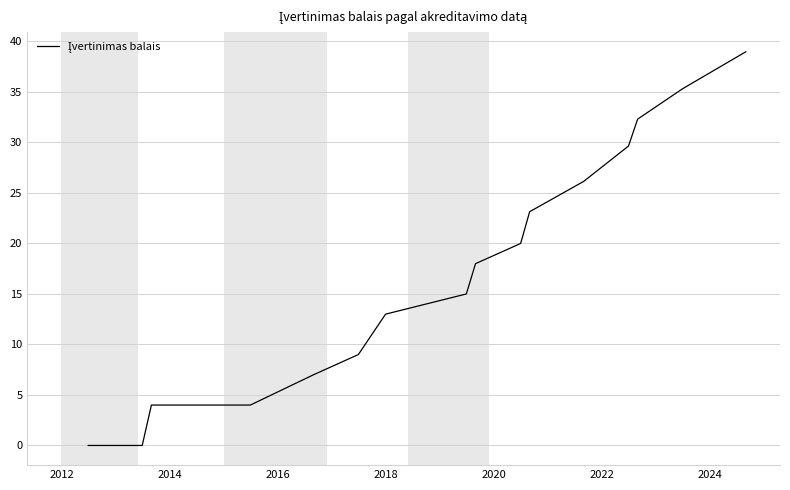

What is the maximum value shown in the chart?

39.0